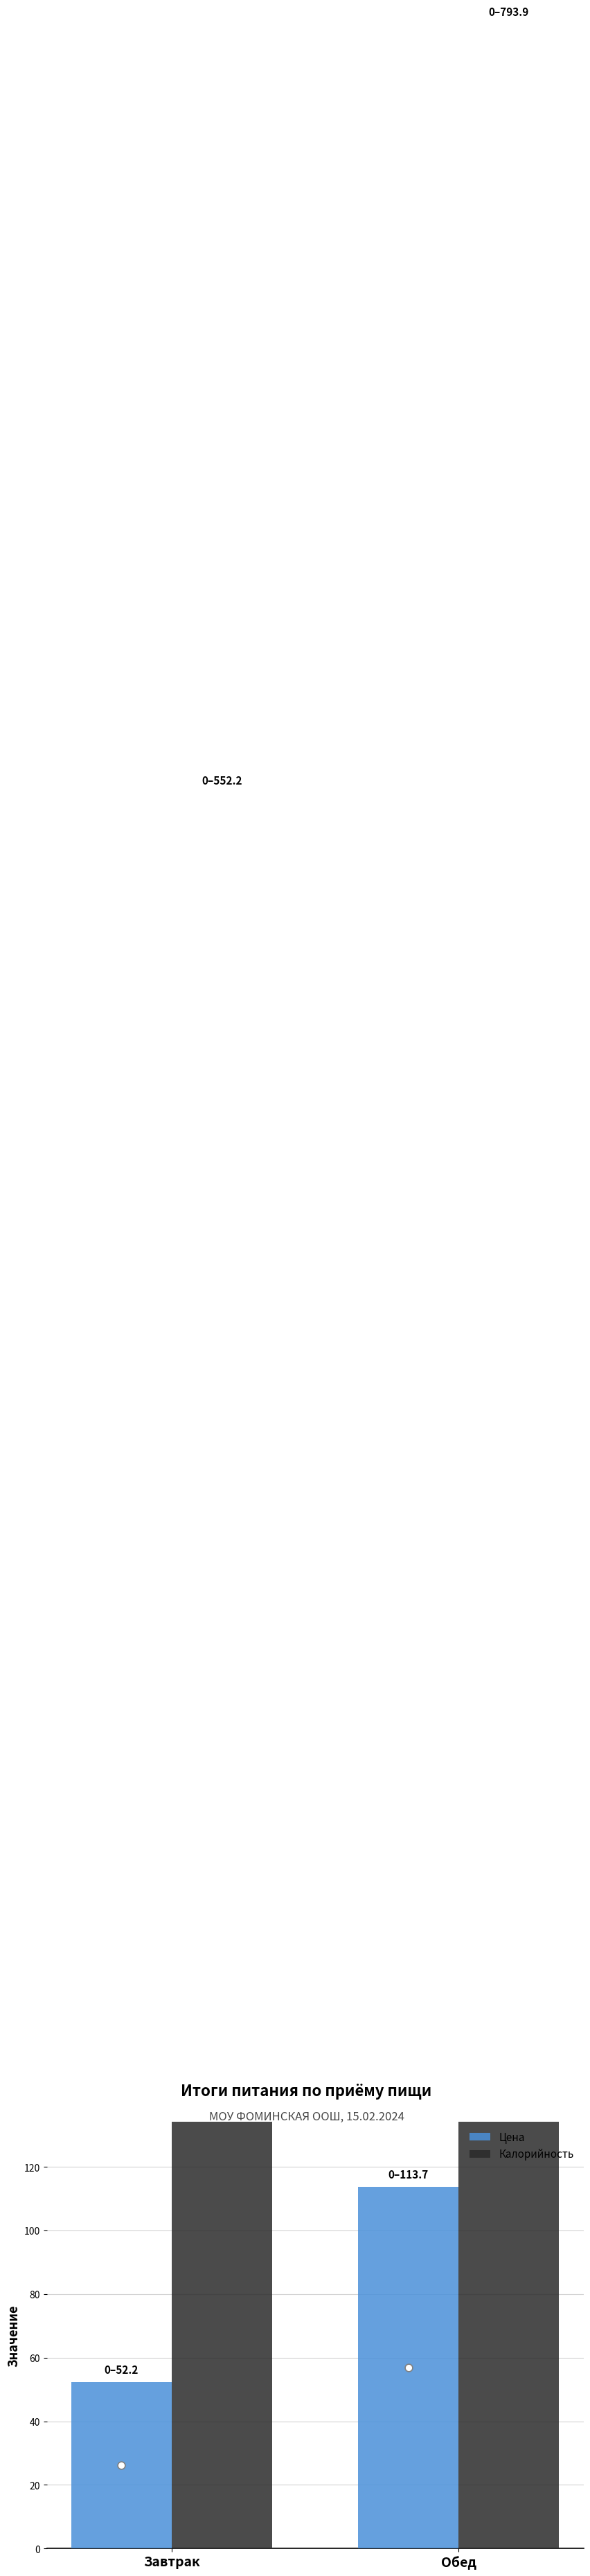

At how many categories does at least one series exceed 602?

1